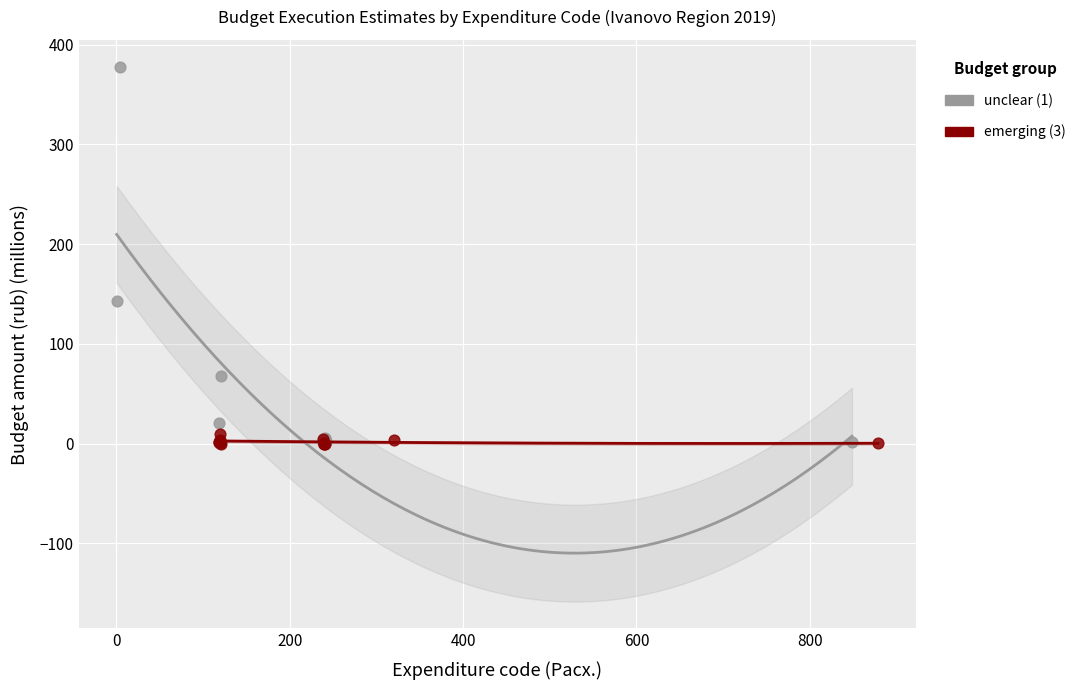

Which series has the widest spread of Y values?

unclear (1)